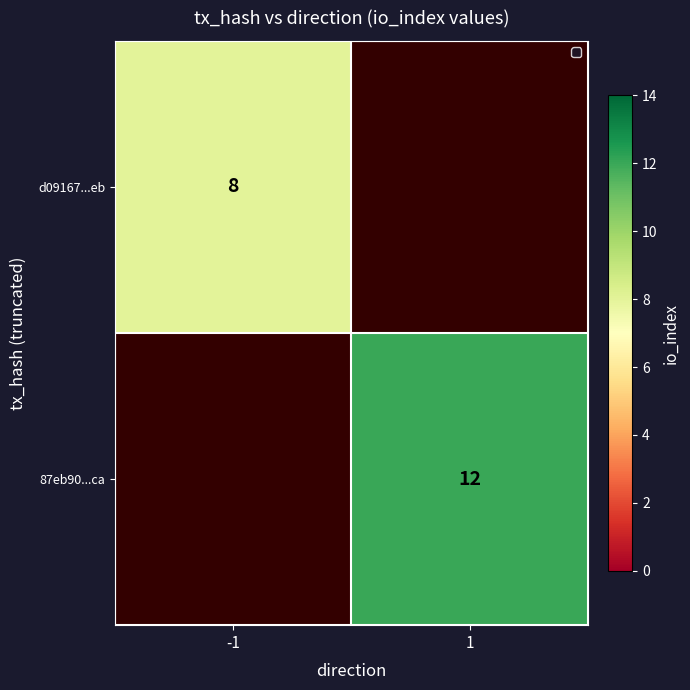

True or false: 87eb90...ca has a value of 20 at 1.

False